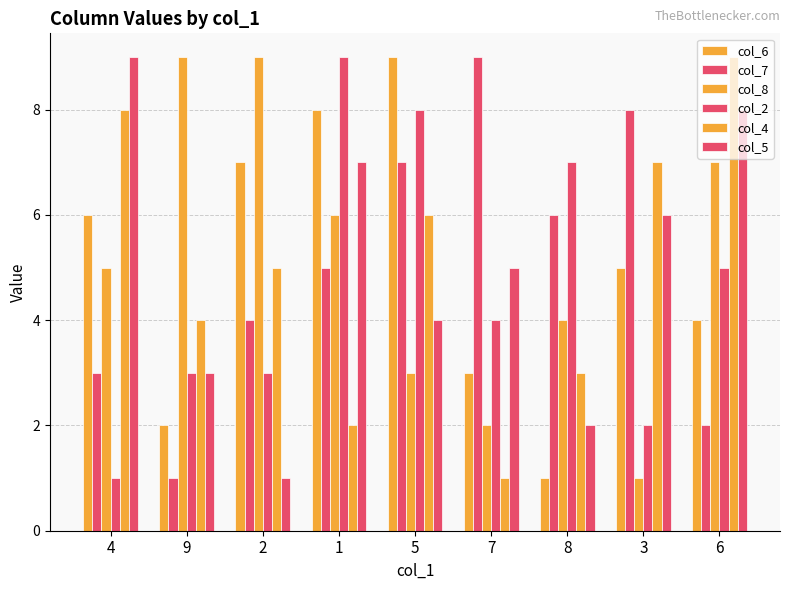

What is the sum of all col_6 values?

45